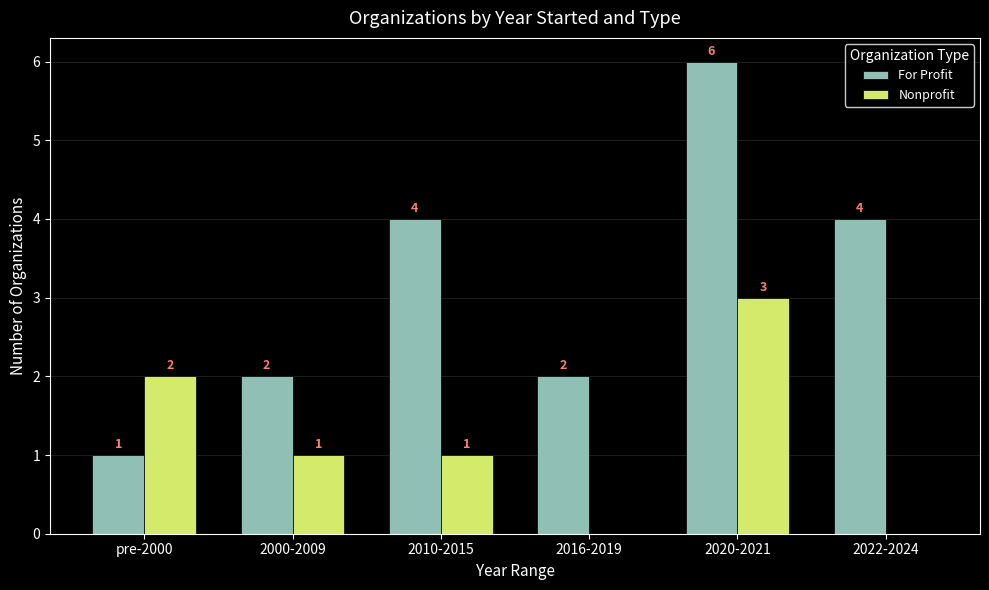

Where does the Nonprofit series first go above 1?

pre-2000